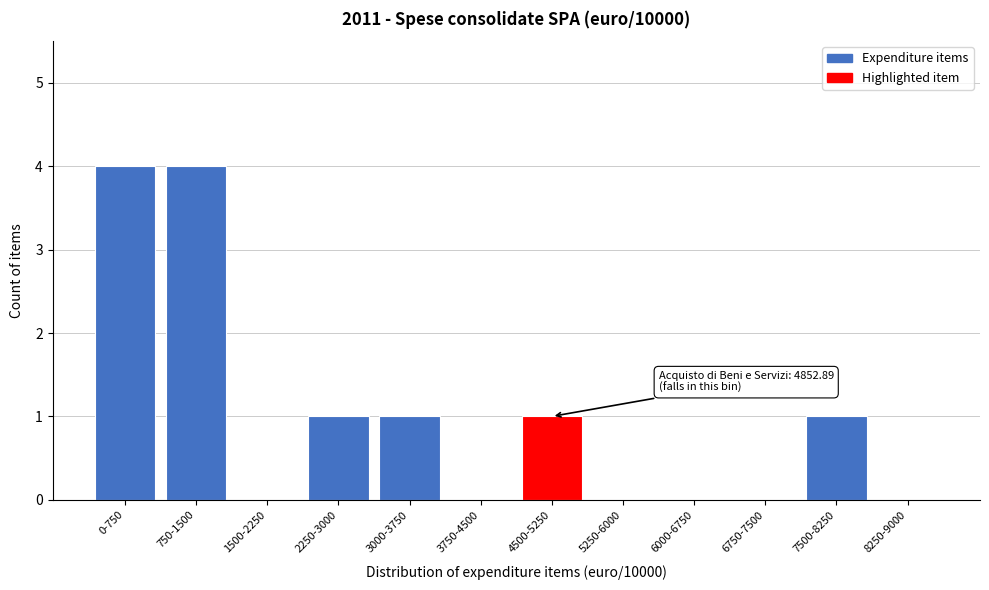

Reading right to left, list all the values displayed in this chart.

8250-9000=0	7500-8250=1	6750-7500=0	6000-6750=0	5250-6000=0	4500-5250=1	3750-4500=0	3000-3750=1	2250-3000=1	1500-2250=0	750-1500=4	0-750=4